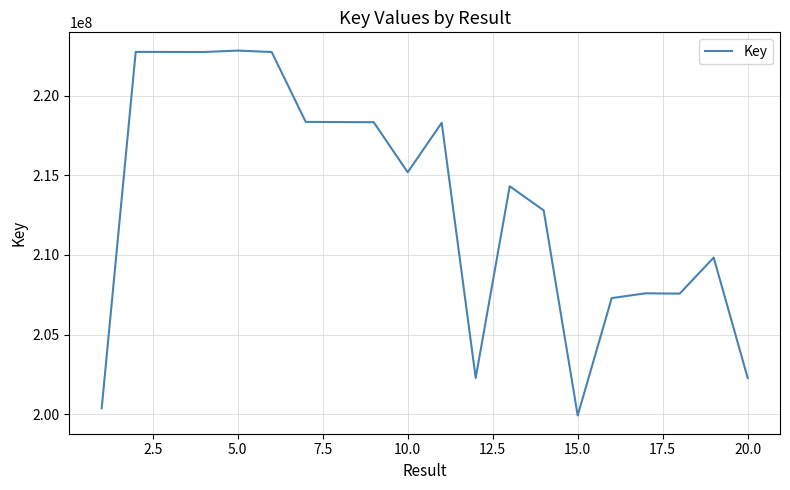

What is the greatest value displayed?

222819119